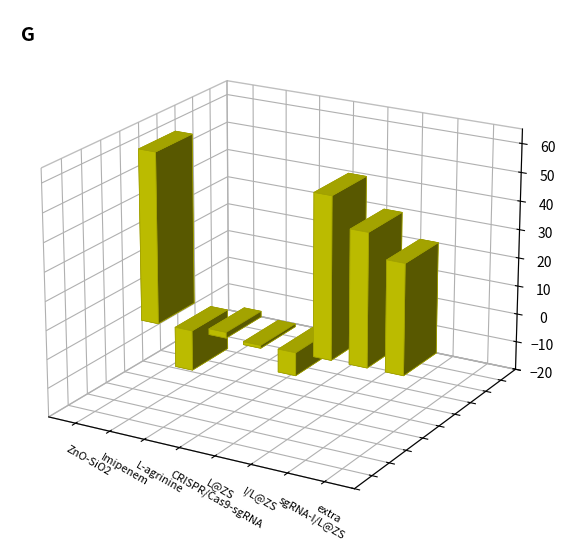

Are the bars grouped side by side (vs. stacked)?

Yes